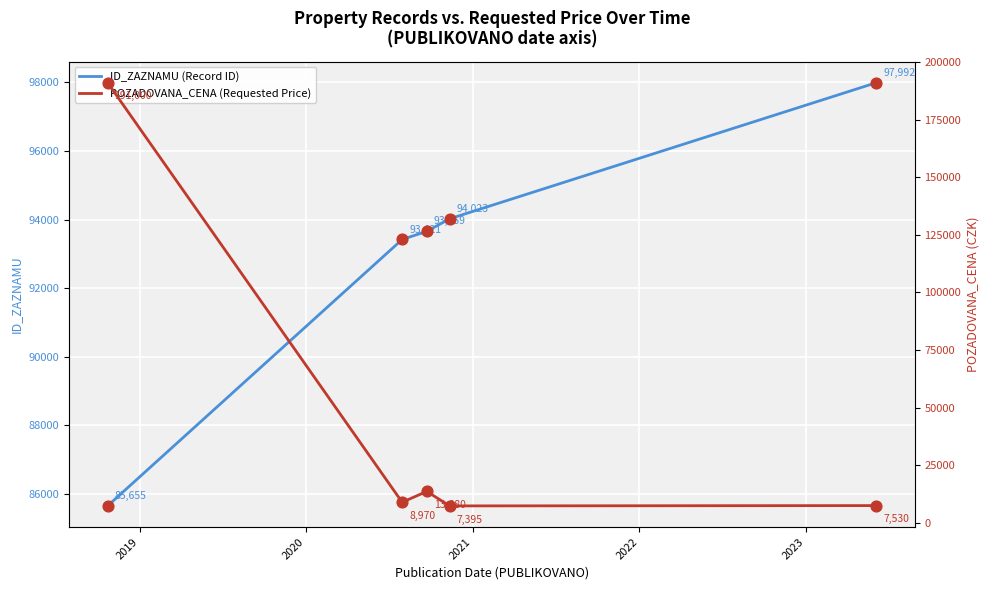

Which series has the largest total across all categories?

ID_ZAZNAMU (Record ID)